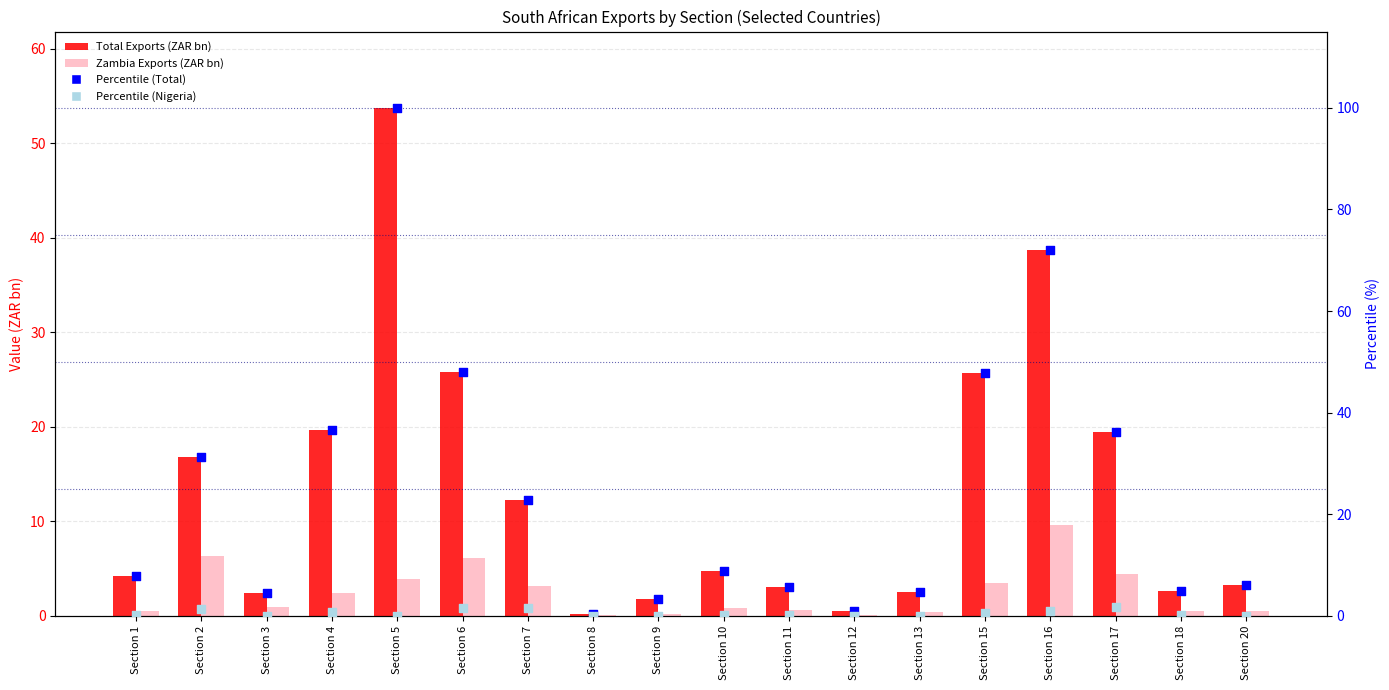

At how many categories does at least one series exceed 35?

6